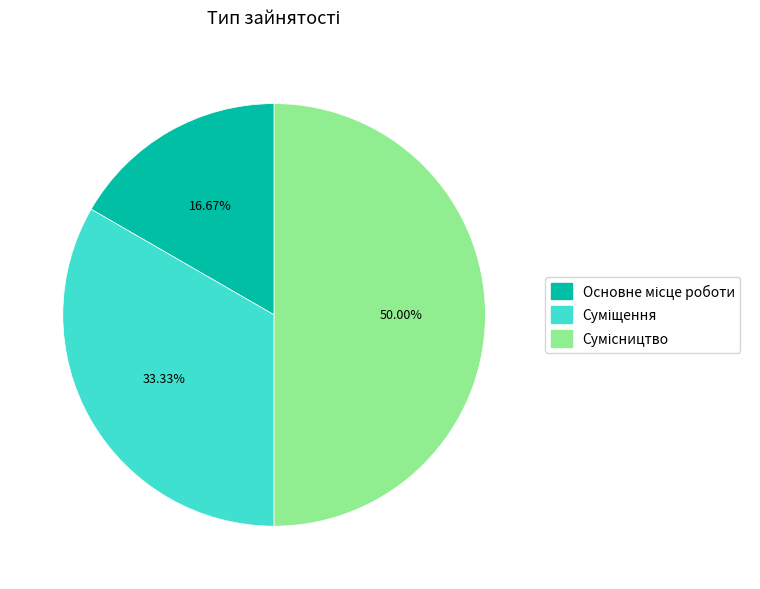

To the nearest percent, what percentage of the pie is Основне місце роботи?

17%